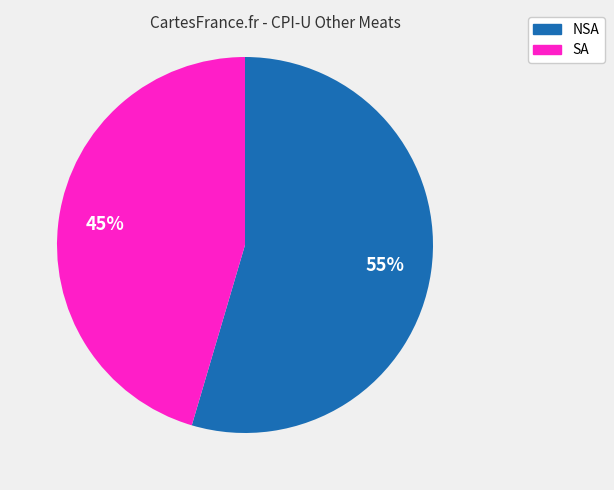

Does any single category account for the majority?

Yes